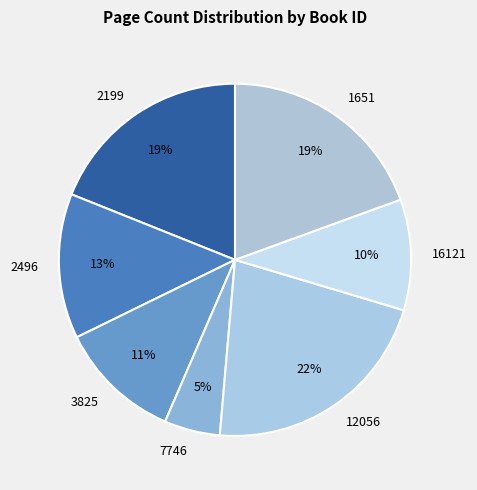

How many segments does this pie chart have?

7